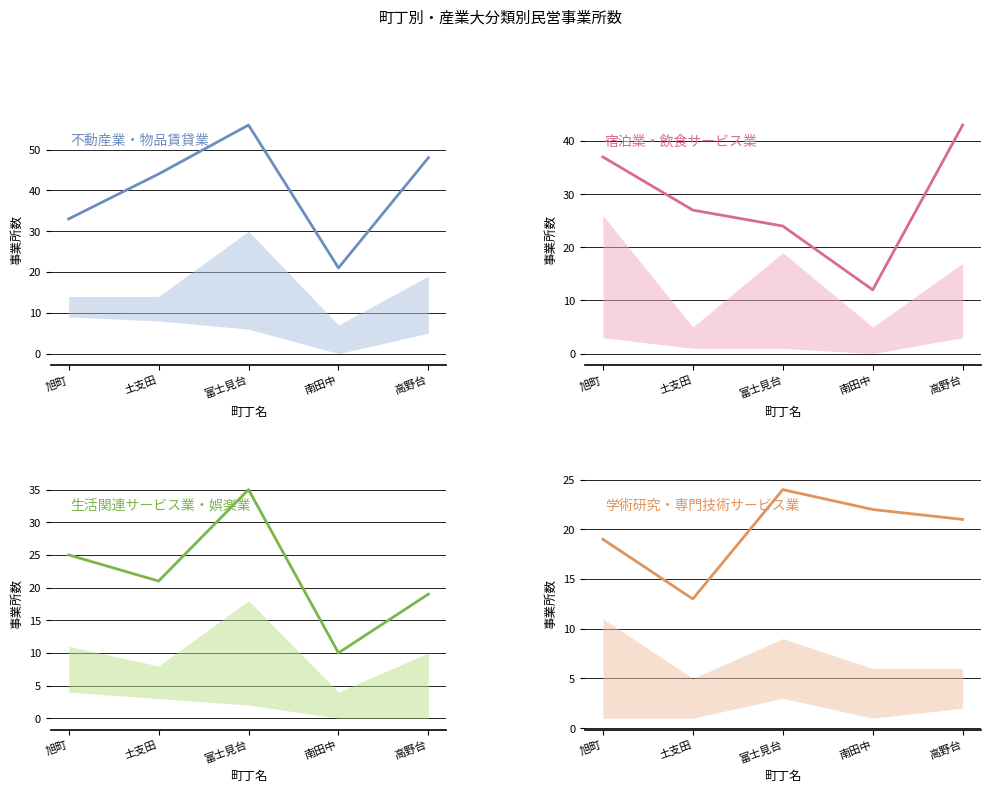

True or false: 生活関連サービス業・娯楽業 has a value of 35 at 富士見台.

True